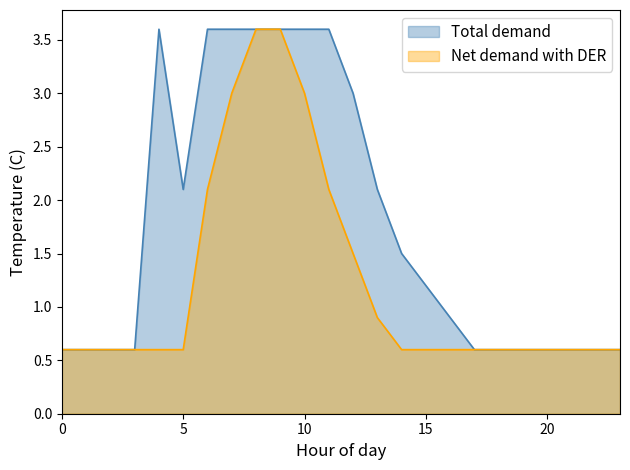

True or false: there are more than 1 points higher than both neighbors.

False